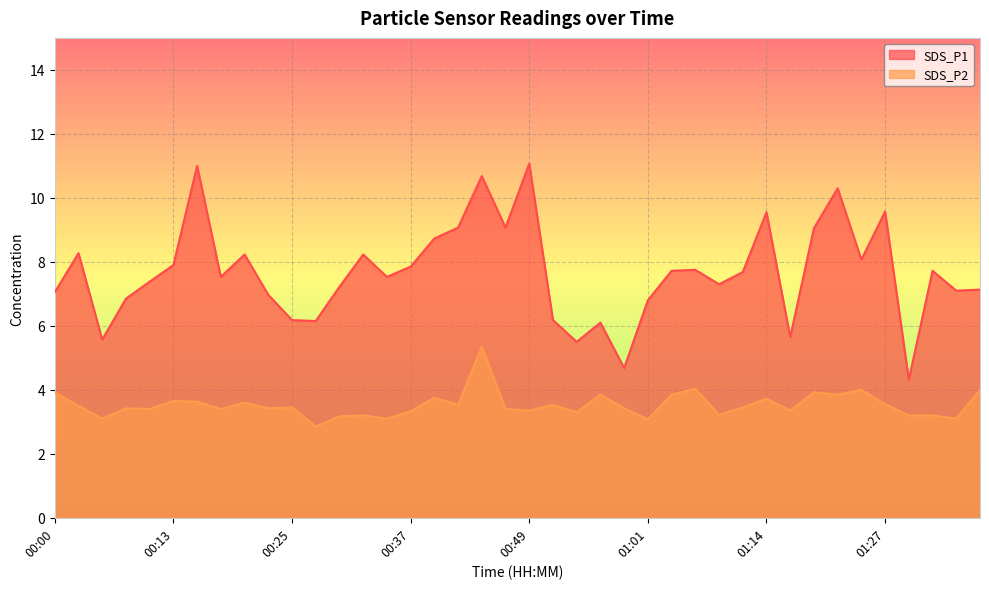

What is the highest value of the SDS_P2 series?

5.3